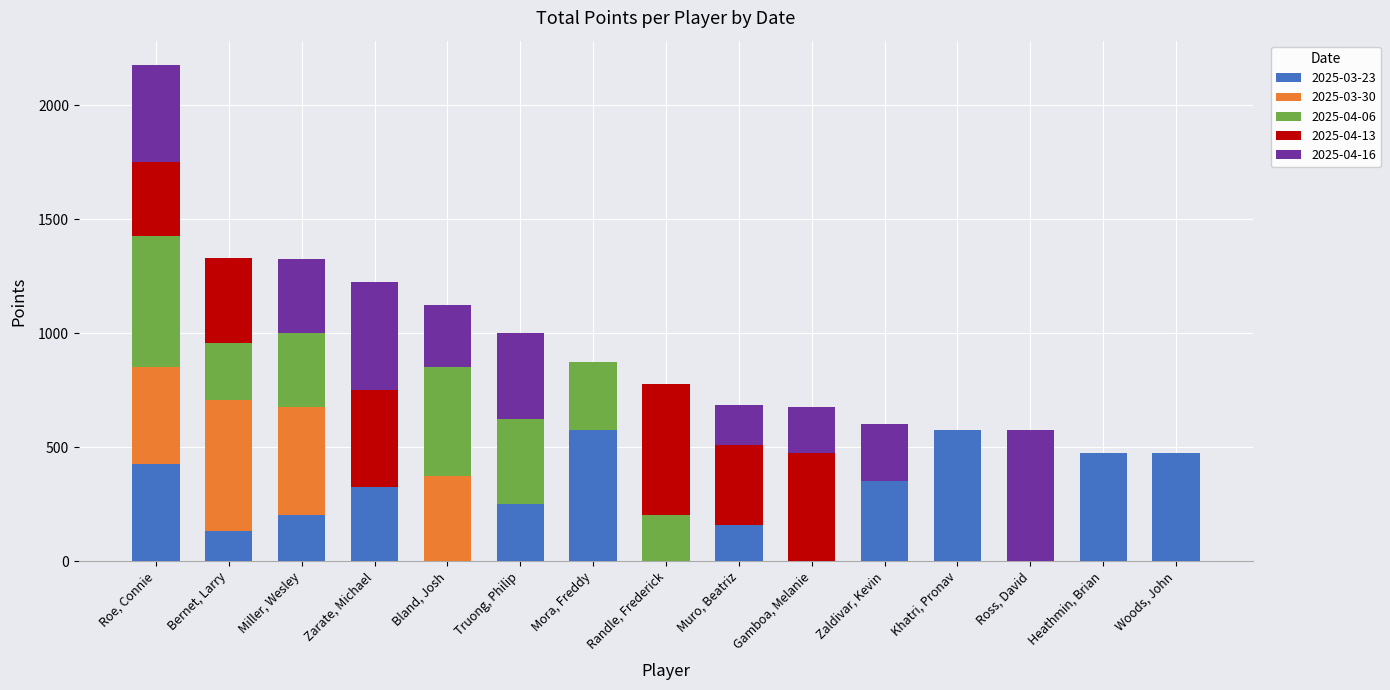

What is the total value across all series at Bernet, Larry?

1330